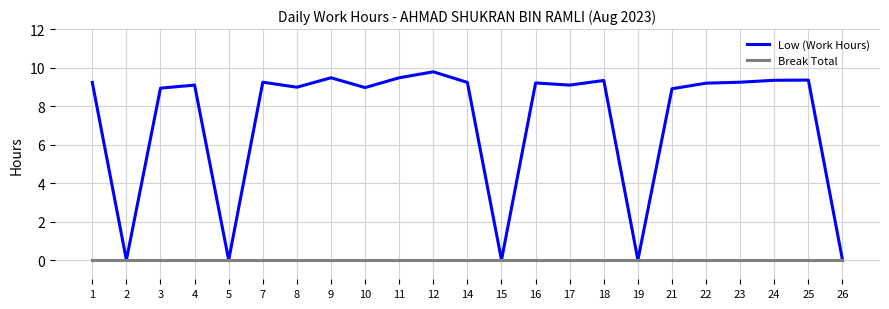

Is this an area chart (filled region under the line)?

No